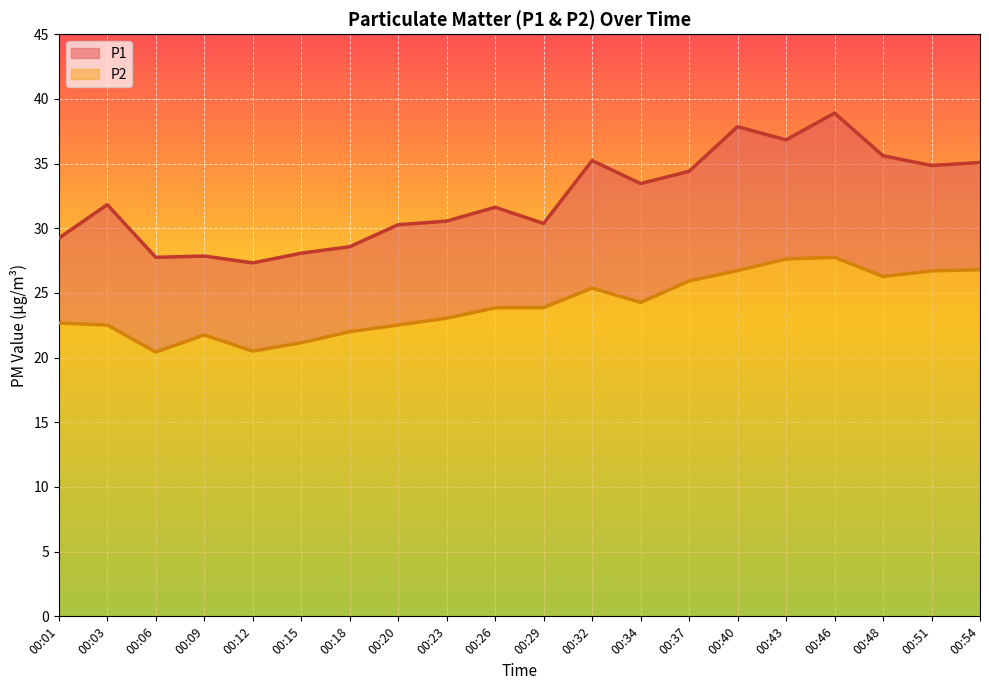

Reading left to right, transcribe all the data shown in this chart.

P1: 29.2	31.8	27.8	27.9	27.3	28.1	28.6	30.3	30.6	31.6	30.4	35.2	33.5	34.4	37.9	36.8	38.9	35.6	34.9	35.1
P2: 22.7	22.5	20.4	21.8	20.5	21.1	22.0	22.5	23.1	23.9	23.9	25.4	24.3	25.9	26.7	27.6	27.8	26.3	26.7	26.8